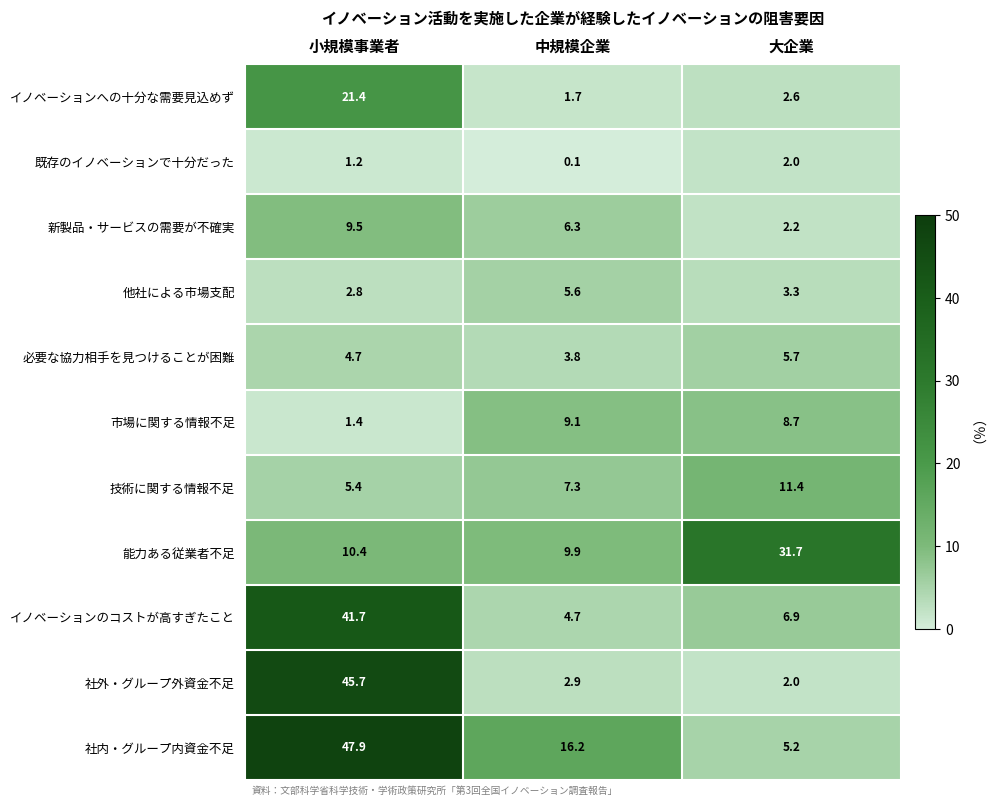

How many categories are shown in the chart?

3